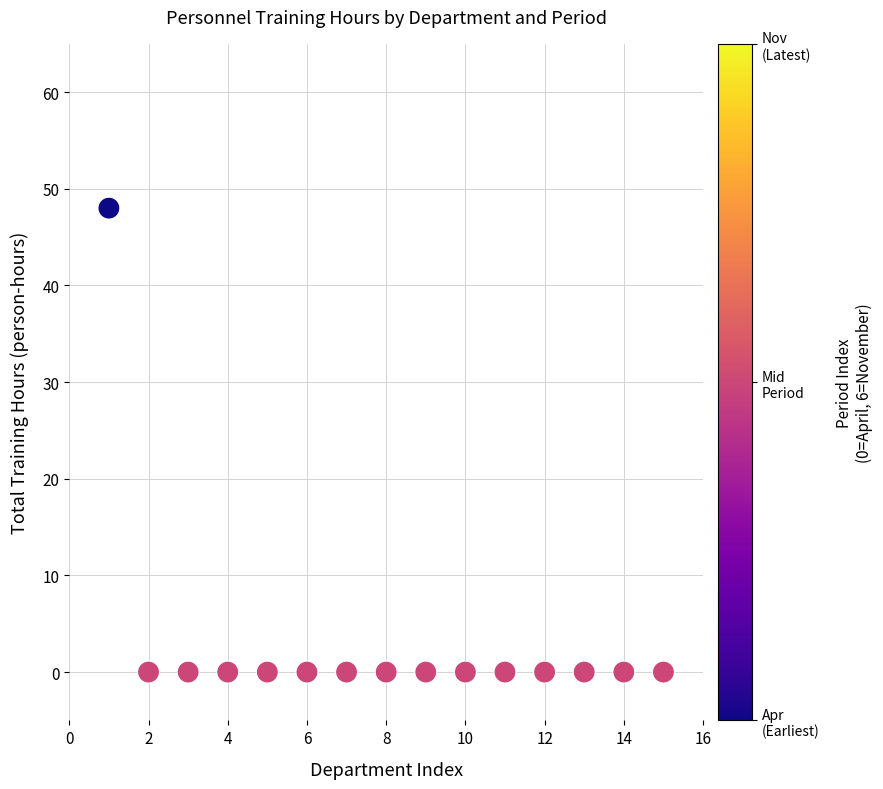

What is the range of Y values (max minus min)?

48